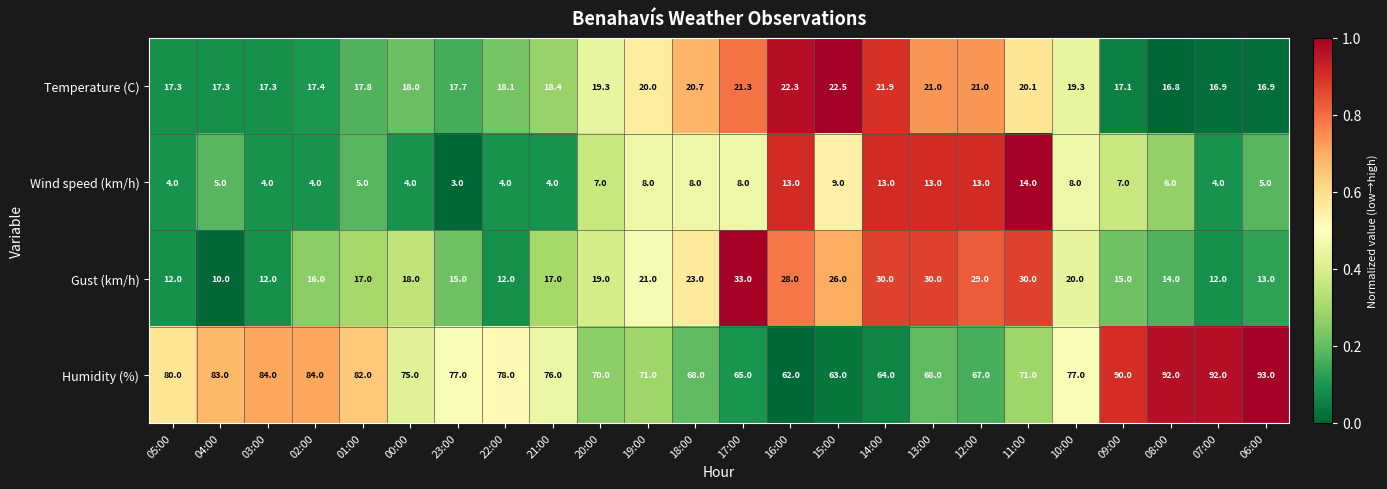

At which category is the sum across all series the highest?

11:00